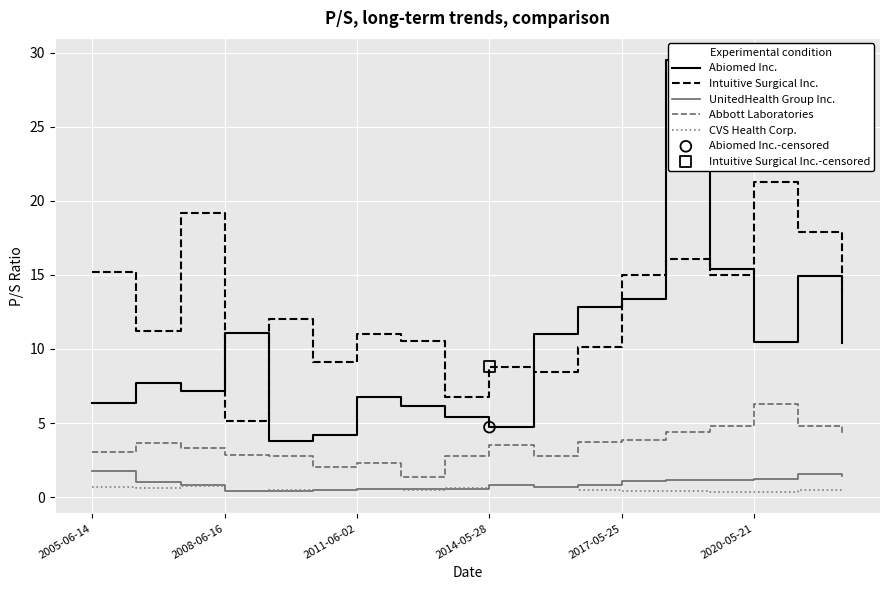

Which series has the largest range (max minus min)?

Abiomed Inc.